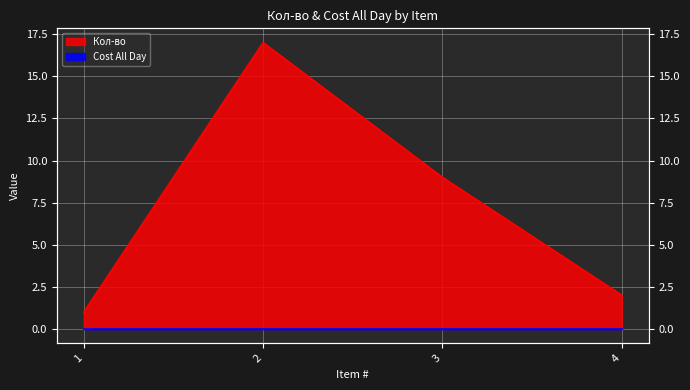

Reading left to right, extract all data points from this chart.

1	17	9	2